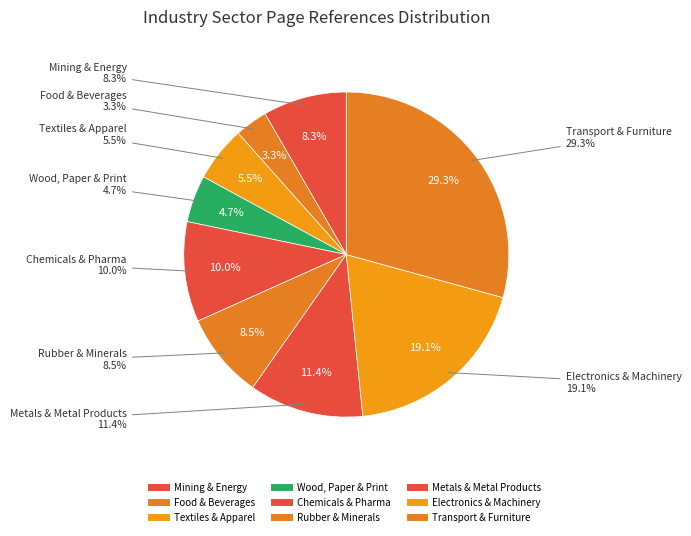

Does any single category account for the majority?

No